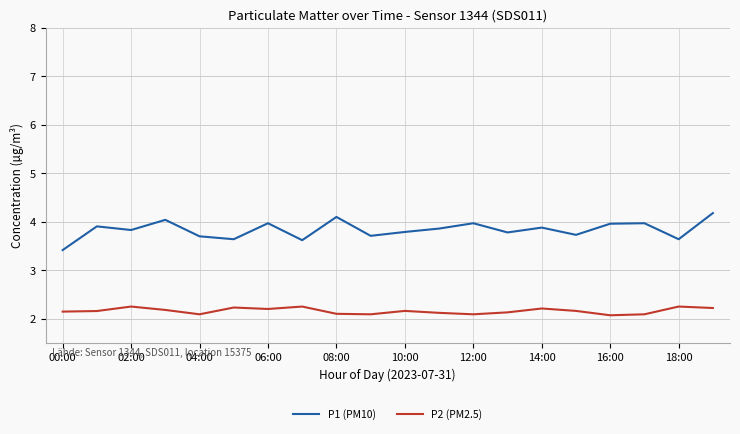

What is the maximum value shown in the chart?

4.2